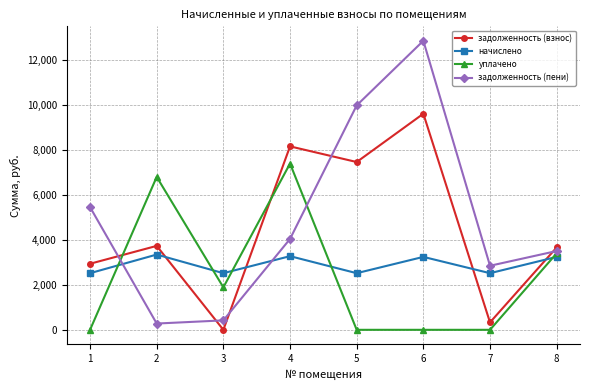

True or false: начислено has a value of 2520.7 at 3.

True